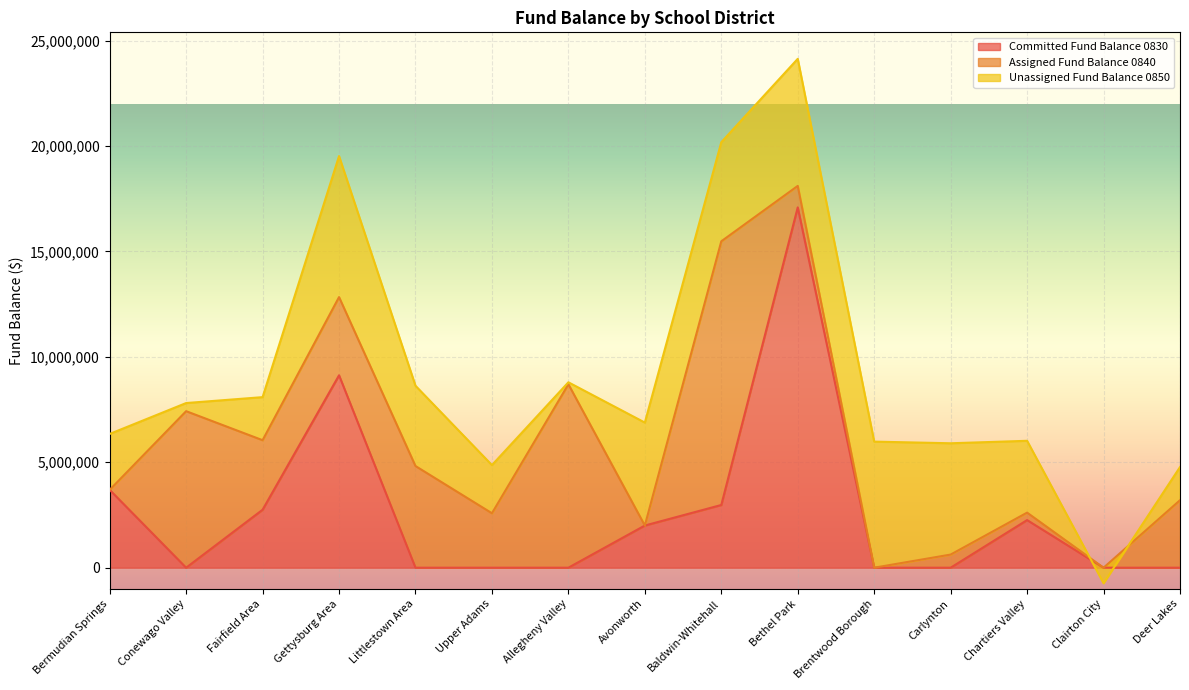

Does the chart display data point markers on the line(s)?

No